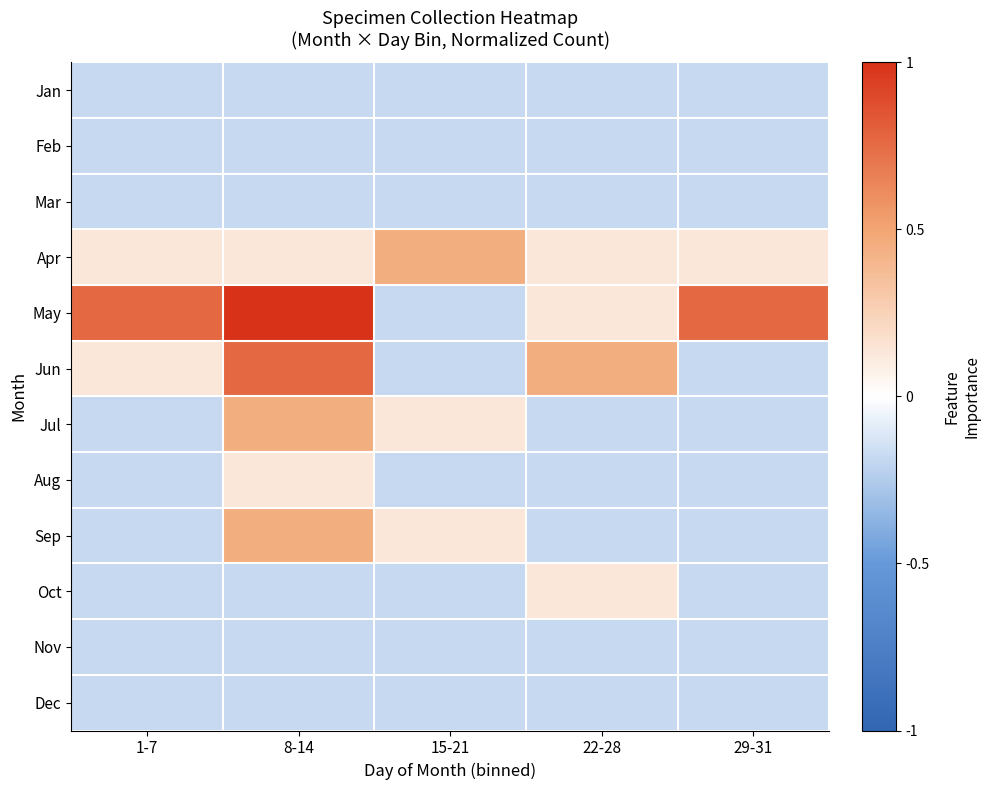

Which series has the widest spread of values?

May